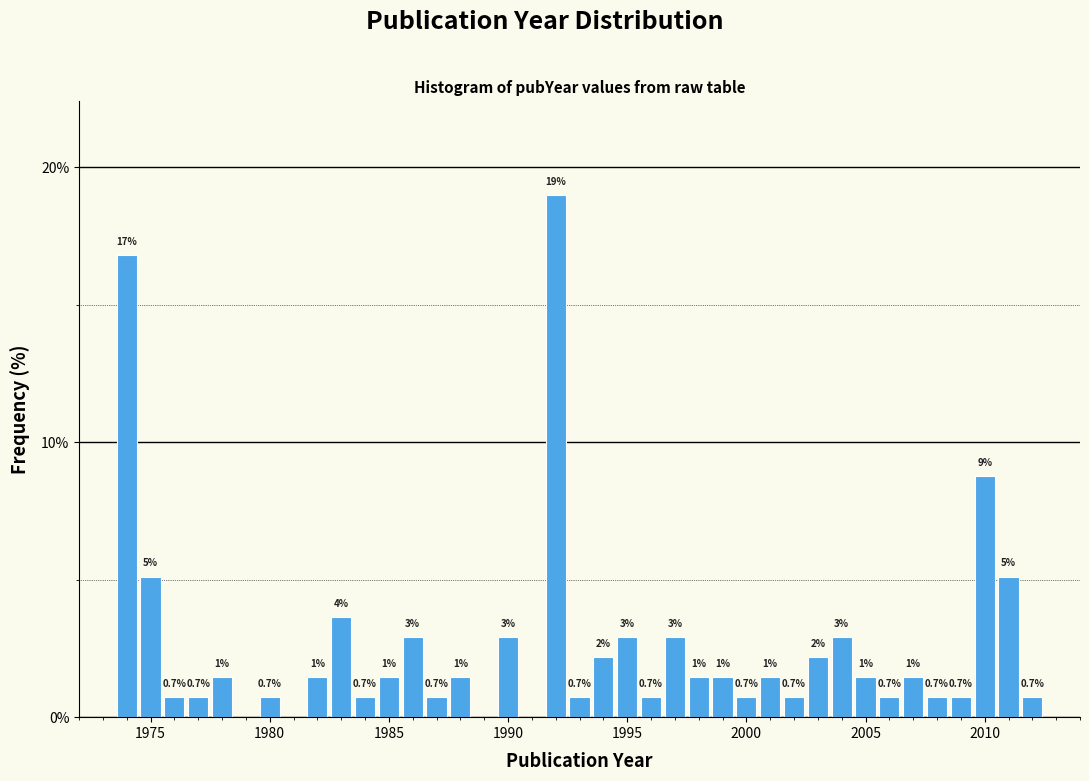

Read against the x-axis, roughly where is the centre of the tallest bar?

1992.0